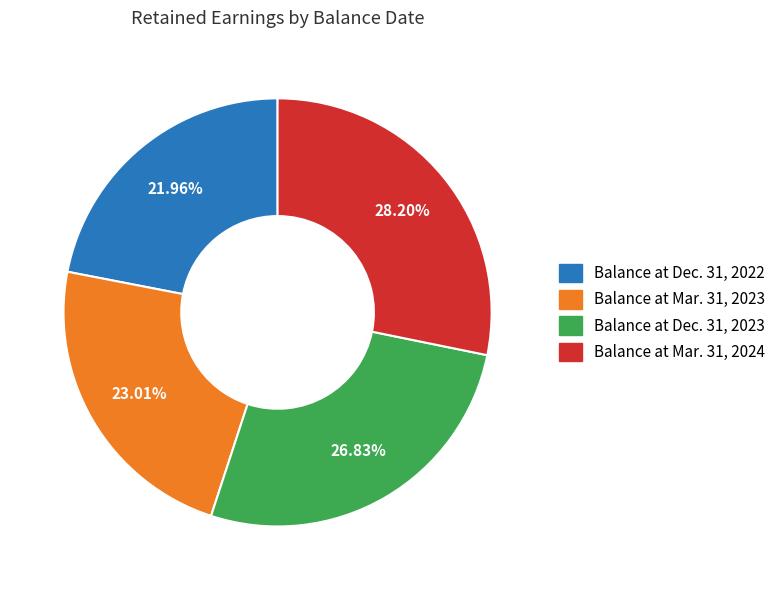

To the nearest percent, what is the difference between the Balance at Dec. 31, 2022 and Balance at Mar. 31, 2024 slice percentages?

6%